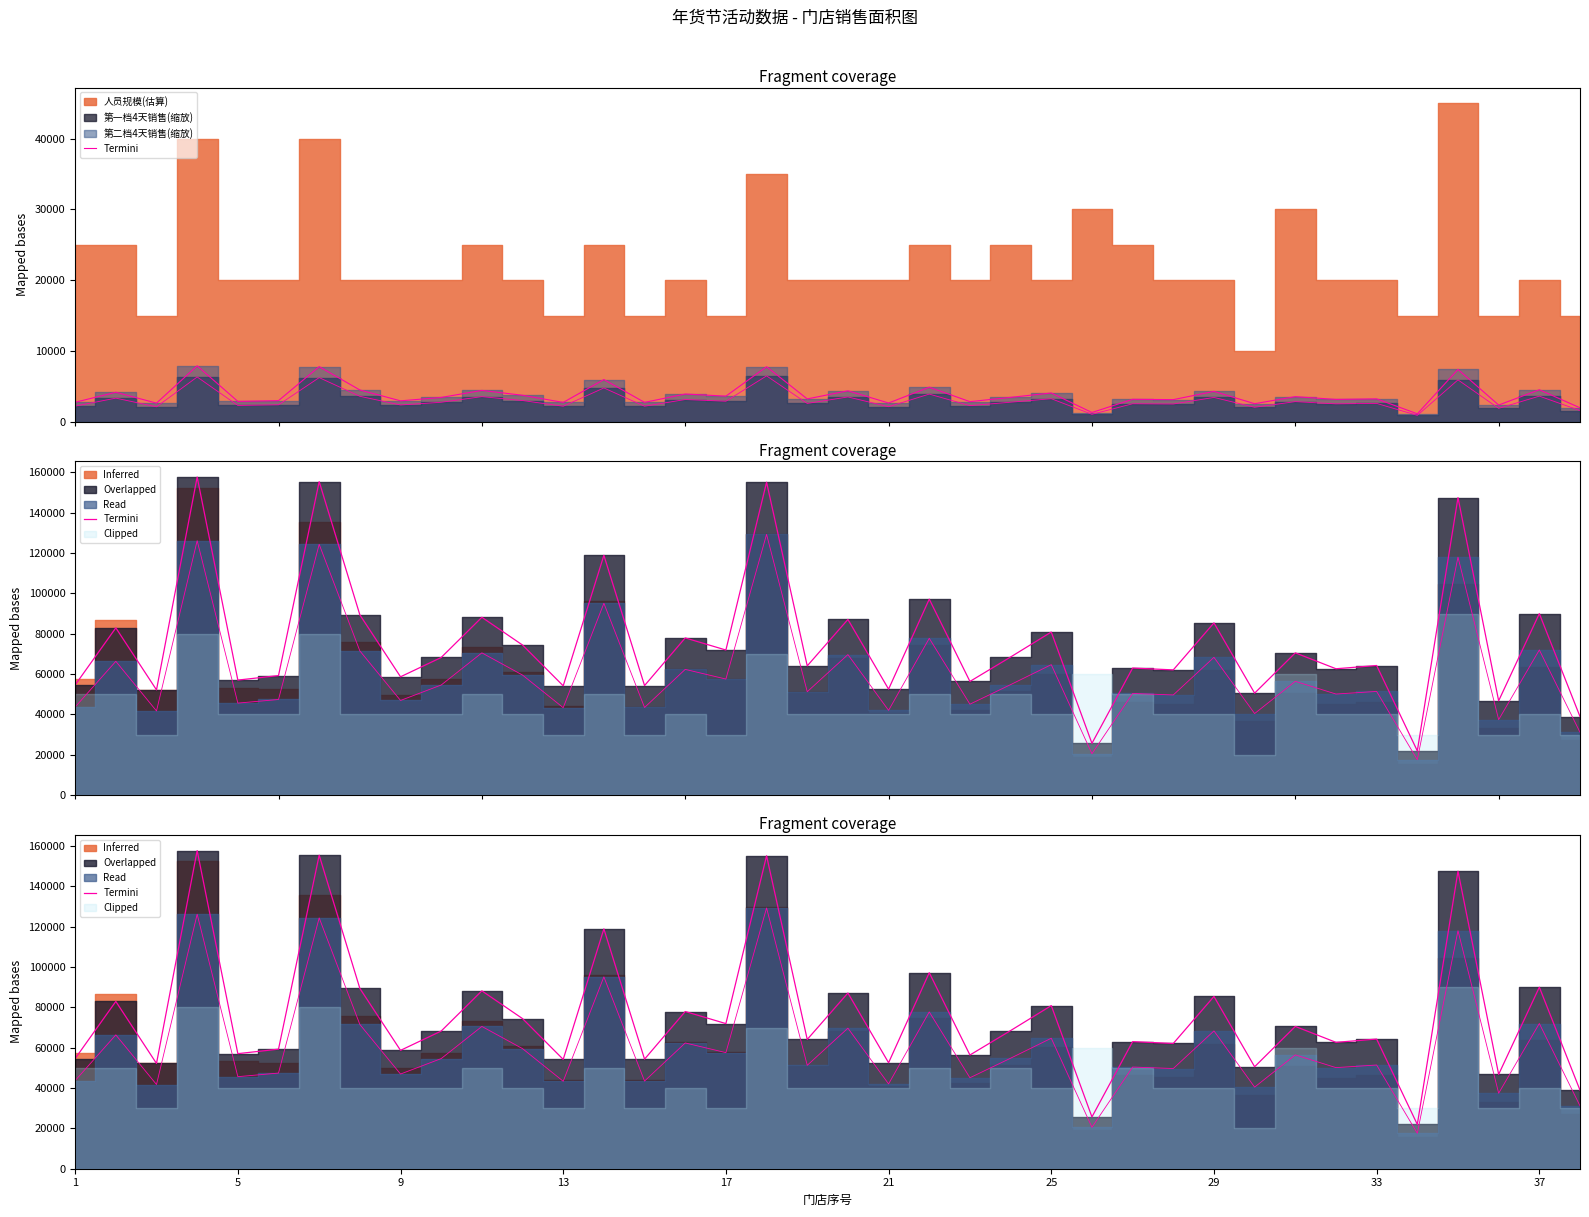

True or false: there are more than 0 points higher than both neighbors.

True